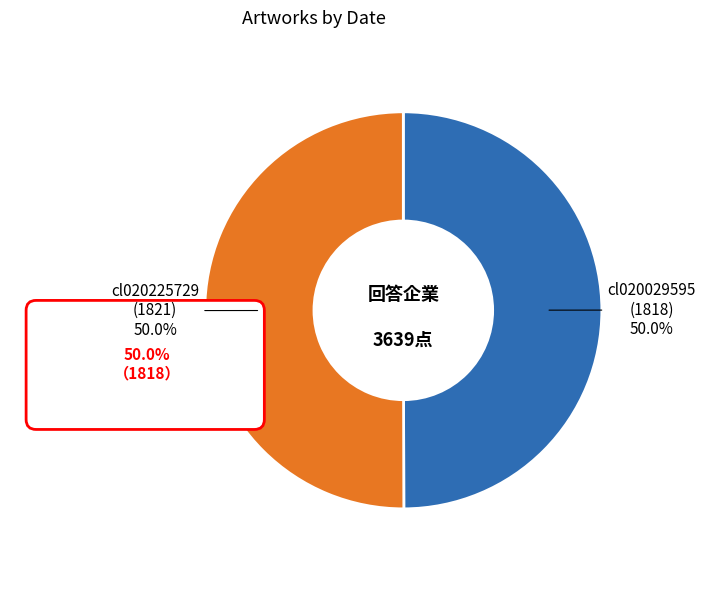

Which has a higher value, cl020029595 or cl020225729?

cl020225729